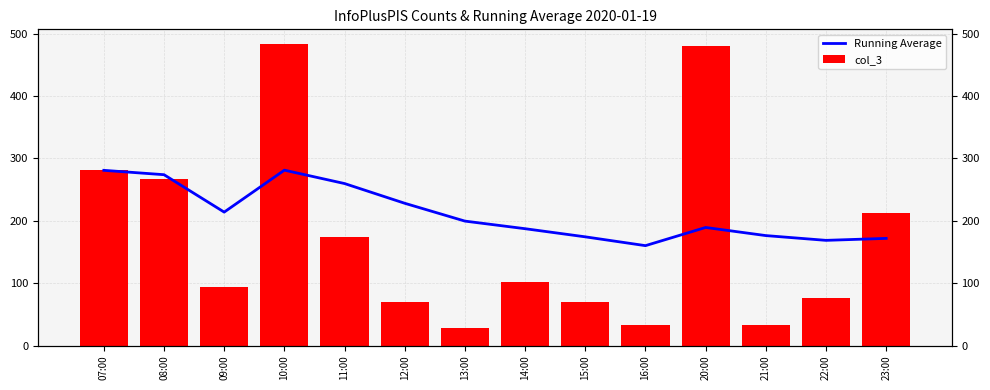

Is it true that Running Average equals 100.0 at 16:00?

False